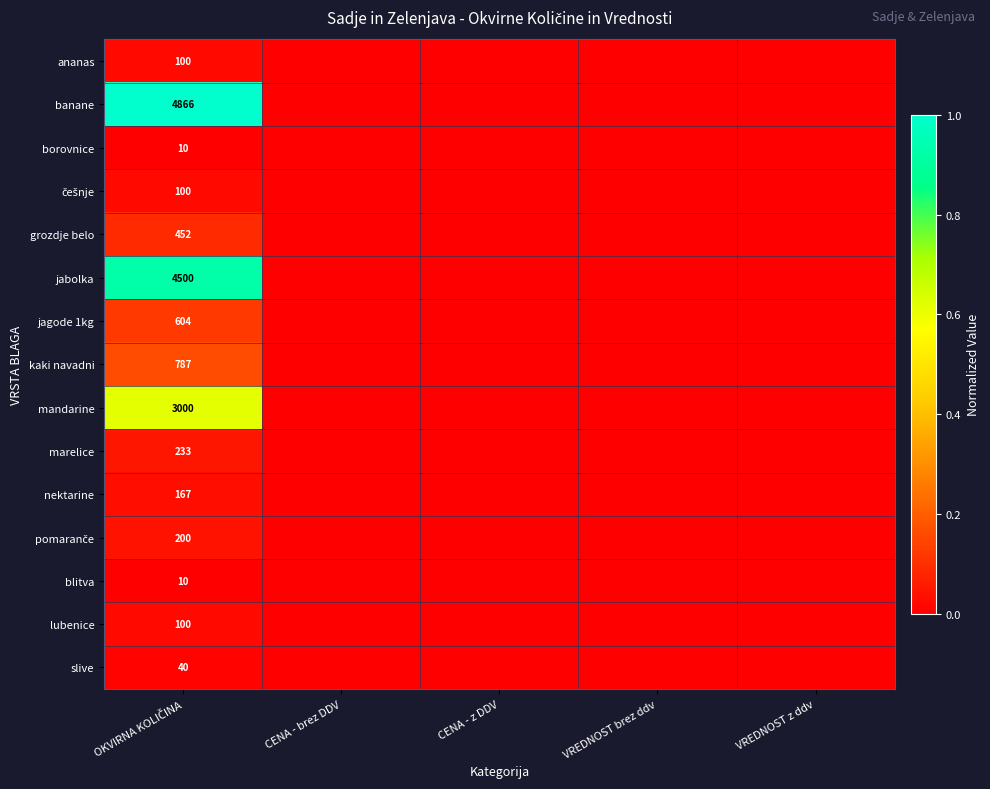

Count the number of categories in the chart.

5